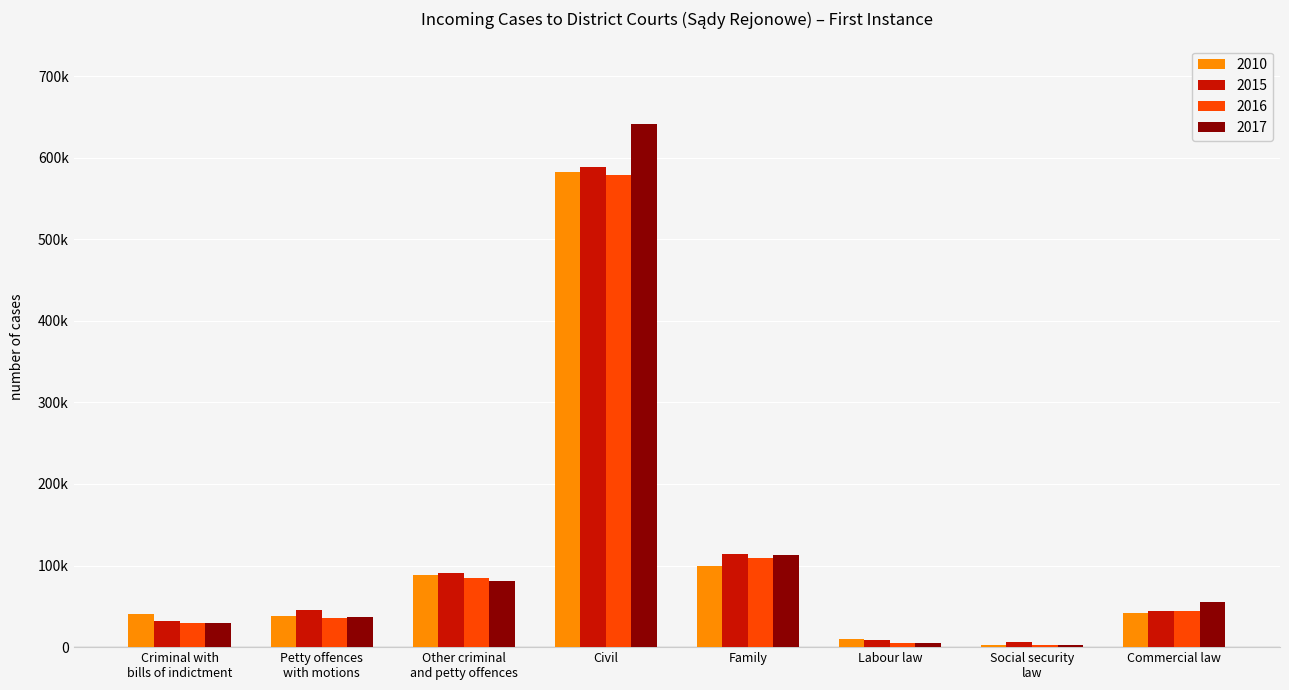

At which category is the sum across all series the highest?

Civil